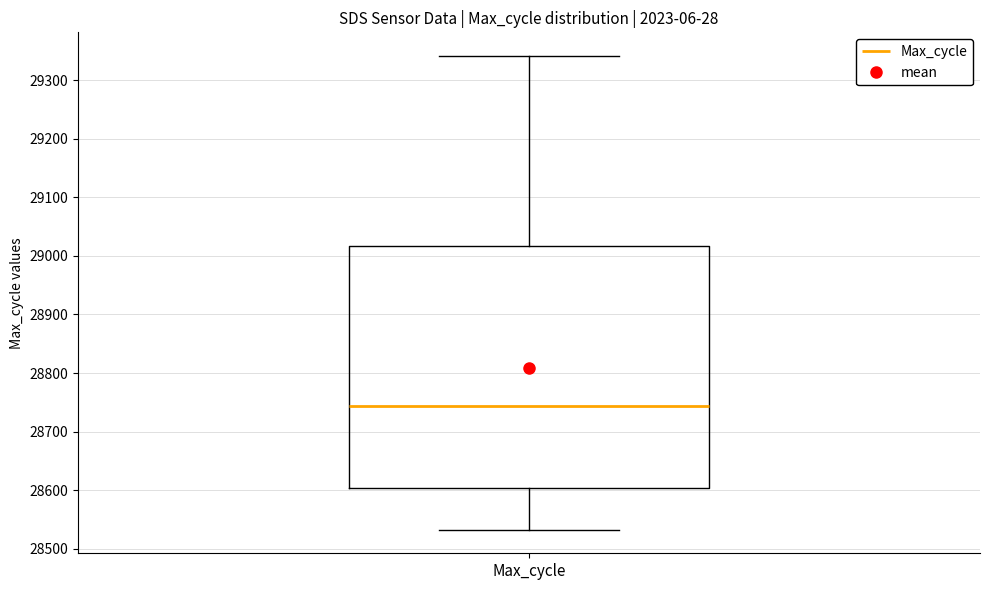

Transcribe this box plot: give where the median line is, the range the box spans, and where the two whiskers end, as read against the y-axis. The values are not printed on the chart, so give them approximately, as read against the axis.

median 28740, box 28600 to 29020, whiskers 28530 to 29340